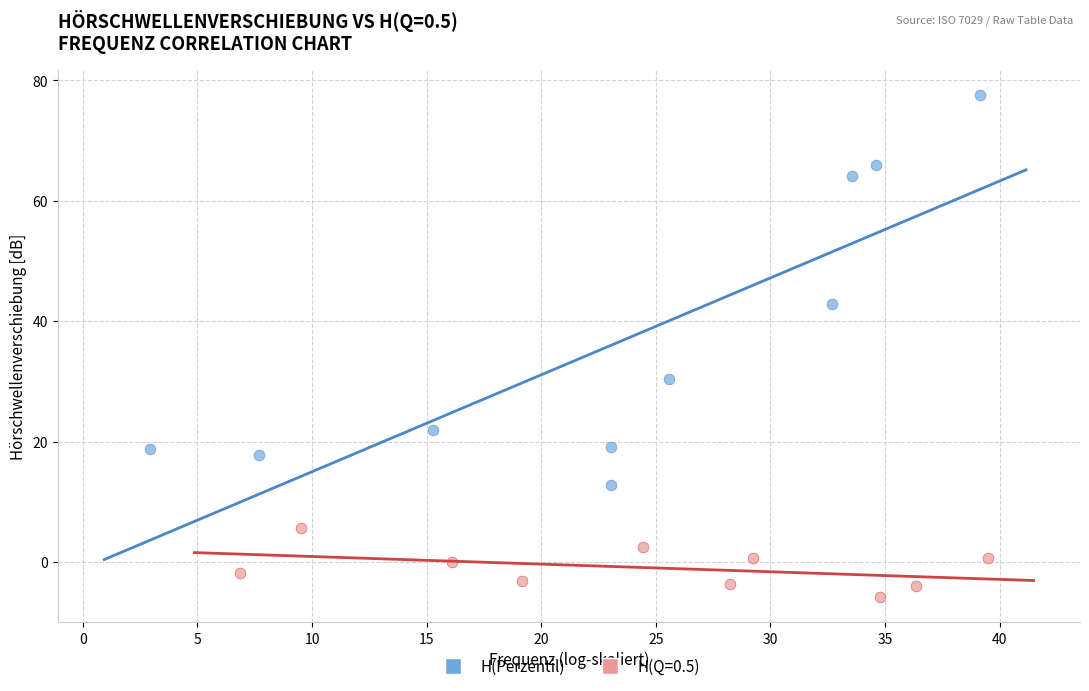

Which series has the widest spread of Y values?

H(Perzentil)